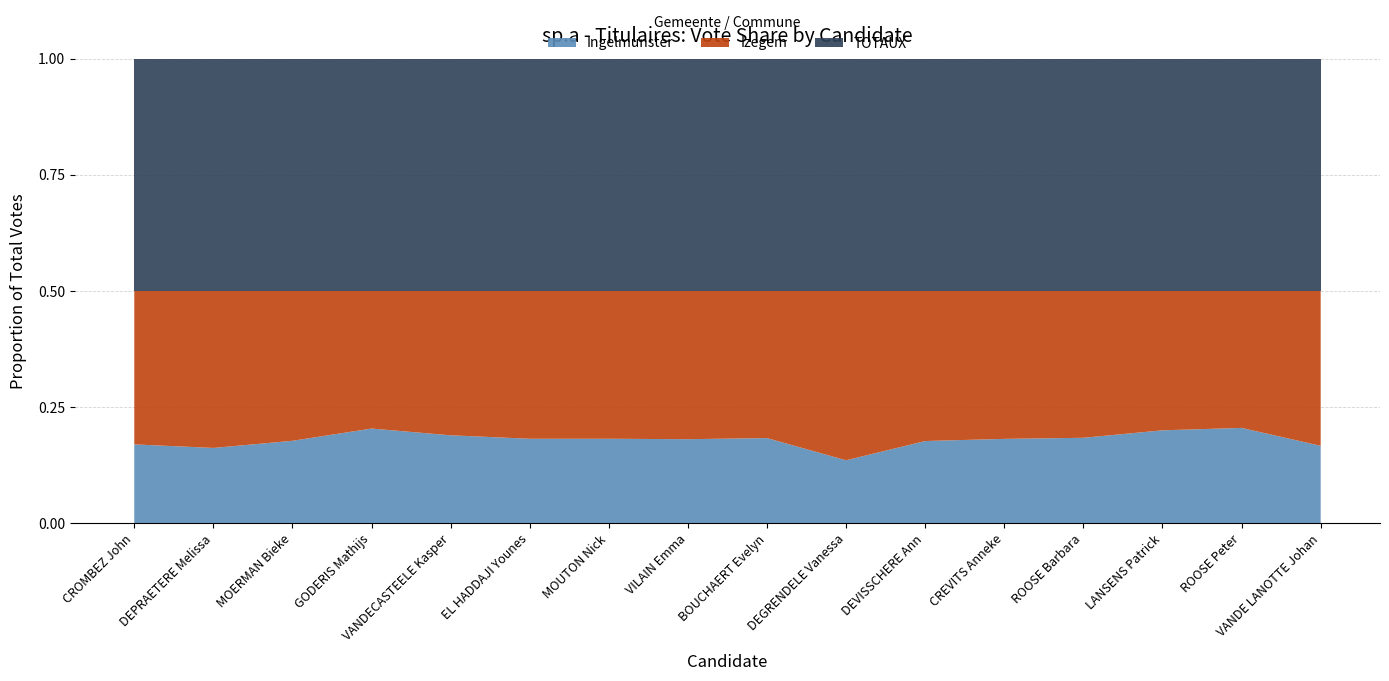

Reading right to left, extract all data points from this chart.

Ingelmunster: VANDE LANOTTE Johan=111	ROOSE Peter=71	LANSENS Patrick=60	ROOSE Barbara=64	CREVITS Anneke=69	DEVISSCHERE Ann=69	DEGRENDELE Vanessa=68	BOUCHAERT Evelyn=70	VILAIN Emma=72	MOUTON Nick=60	EL HADDAJI Younes=76	VANDECASTEELE Kasper=81	GODERIS Mathijs=86	MOERMAN Bieke=99	DEPRAETERE Melissa=117	CROMBEZ John=577
Izegem: VANDE LANOTTE Johan=222	ROOSE Peter=102	LANSENS Patrick=90	ROOSE Barbara=110	CREVITS Anneke=121	DEVISSCHERE Ann=126	DEGRENDELE Vanessa=183	BOUCHAERT Evelyn=121	VILAIN Emma=127	MOUTON Nick=105	EL HADDAJI Younes=133	VANDECASTEELE Kasper=133	GODERIS Mathijs=125	MOERMAN Bieke=180	DEPRAETERE Melissa=244	CROMBEZ John=1123
TOTAUX: VANDE LANOTTE Johan=333	ROOSE Peter=173	LANSENS Patrick=150	ROOSE Barbara=174	CREVITS Anneke=190	DEVISSCHERE Ann=195	DEGRENDELE Vanessa=251	BOUCHAERT Evelyn=191	VILAIN Emma=199	MOUTON Nick=165	EL HADDAJI Younes=209	VANDECASTEELE Kasper=214	GODERIS Mathijs=211	MOERMAN Bieke=279	DEPRAETERE Melissa=361	CROMBEZ John=1700